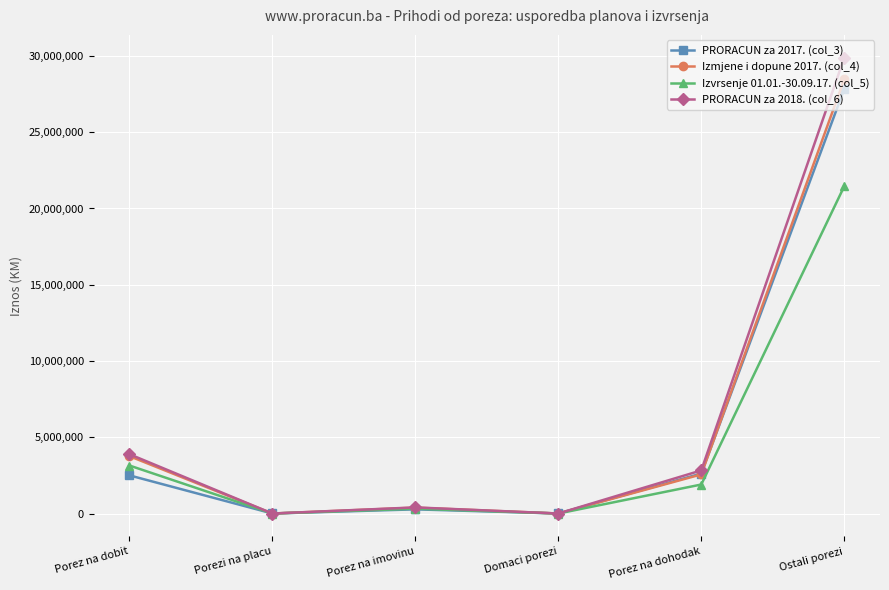

Which category has the highest value in the Izvrsenje 01.01.-30.09.17. (col_5) series?

Ostali porezi